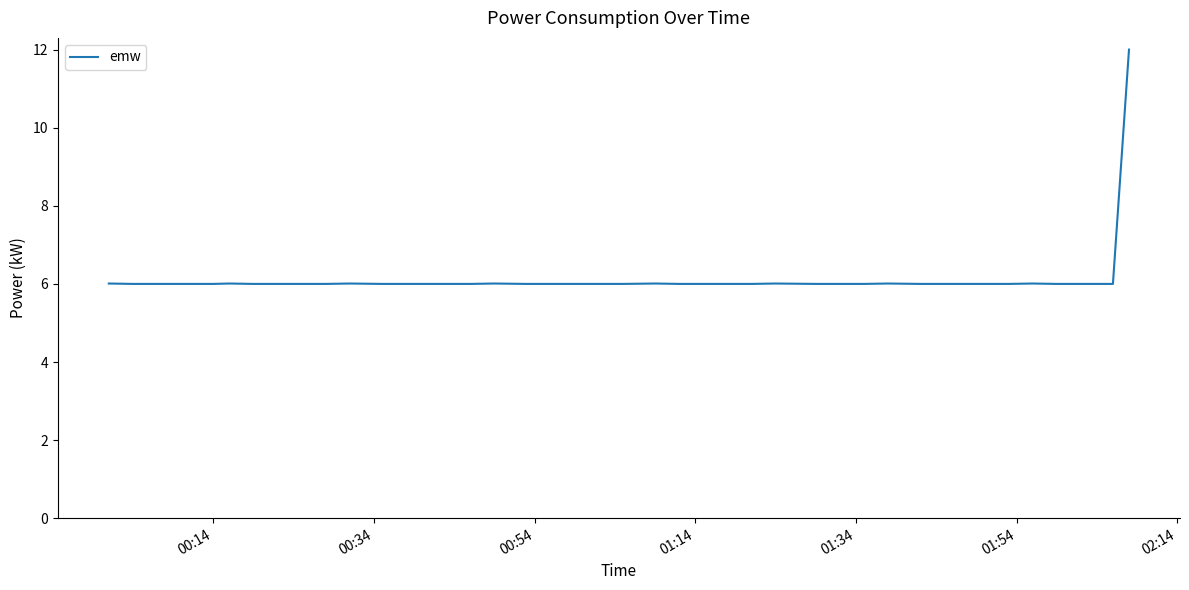

What is the maximum value shown in the chart?

12.0